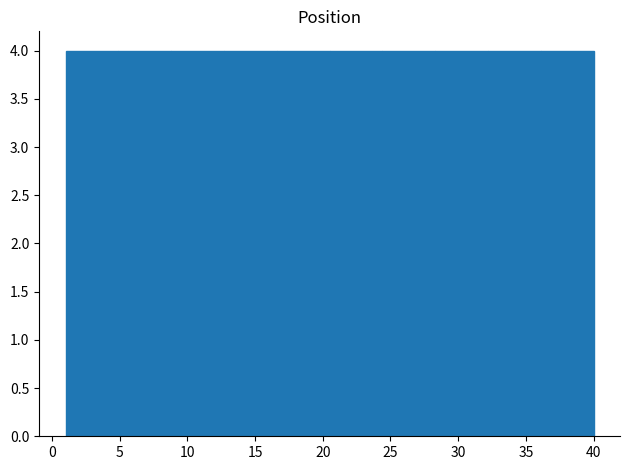

Reading left to right, transcribe this chart: for each bar, give the range it covers on the x-axis and its height. Neither the bar edges nor the heights are printed on the chart, so give them approximately, as read against the axes.

1.0 to 4.9: 4
4.9 to 8.8: 4
8.8 to 12.7: 4
12.7 to 16.6: 4
16.6 to 20.5: 4
20.5 to 24.4: 4
24.4 to 28.3: 4
28.3 to 32.2: 4
32.2 to 36.1: 4
36.1 to 40.0: 4